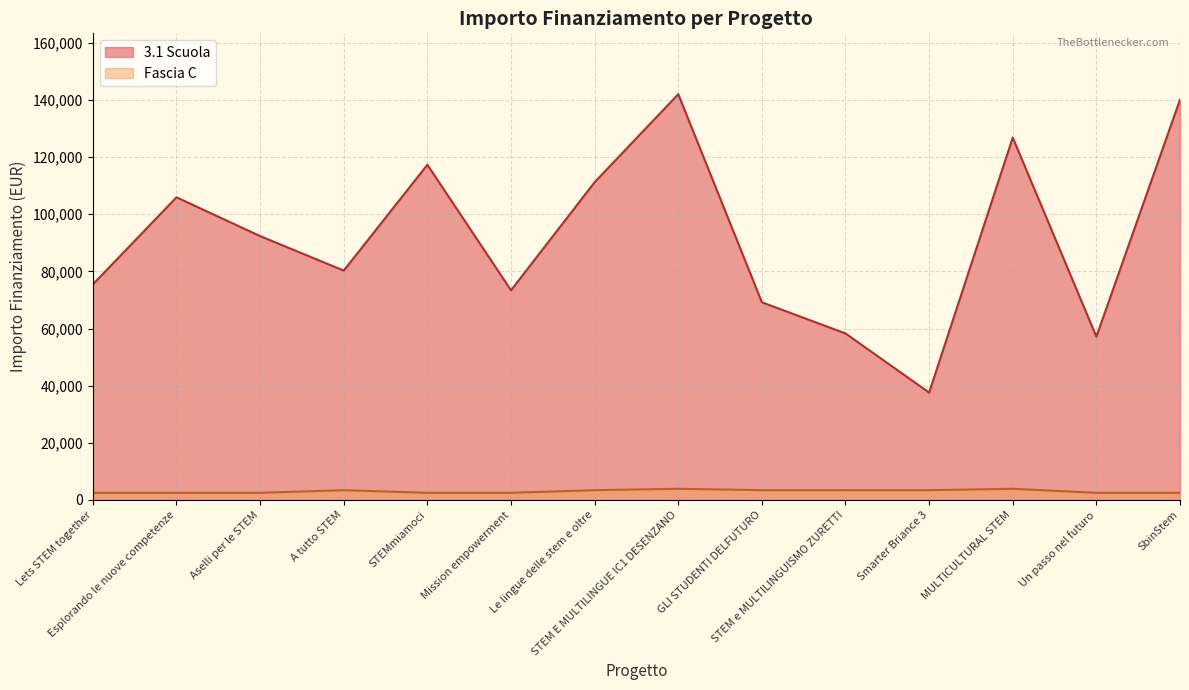

The Fascia C series shows 2498.0 at Esplorando le nuove competenze. True or false?

True